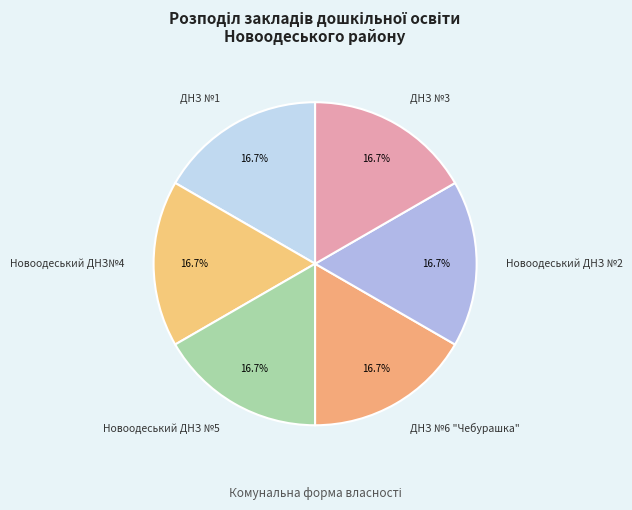

What percentage is NOT represented by ДНЗ №3?

83.3%